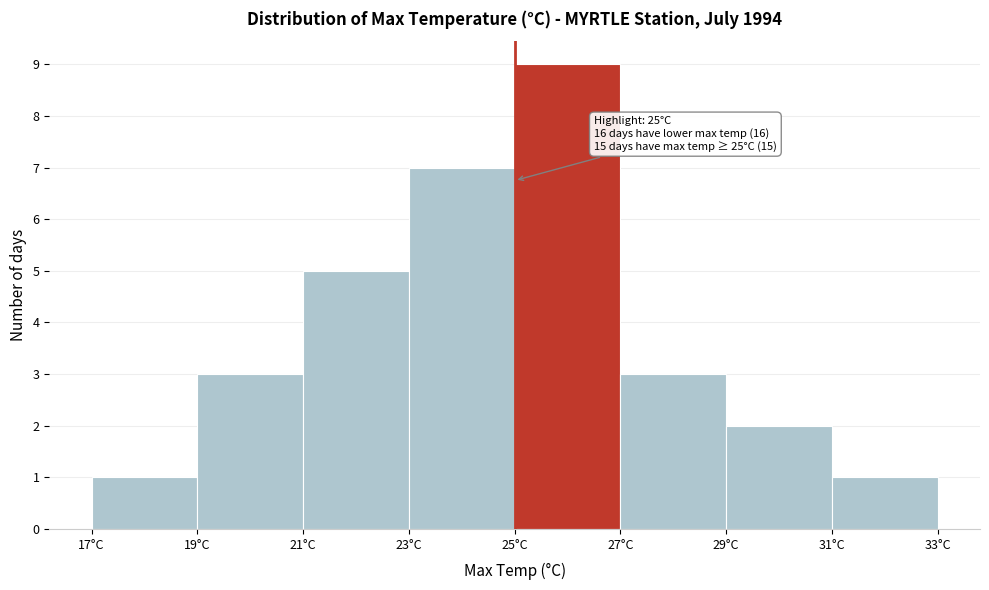

Which range on the x-axis has the tallest bar?

25 to 27